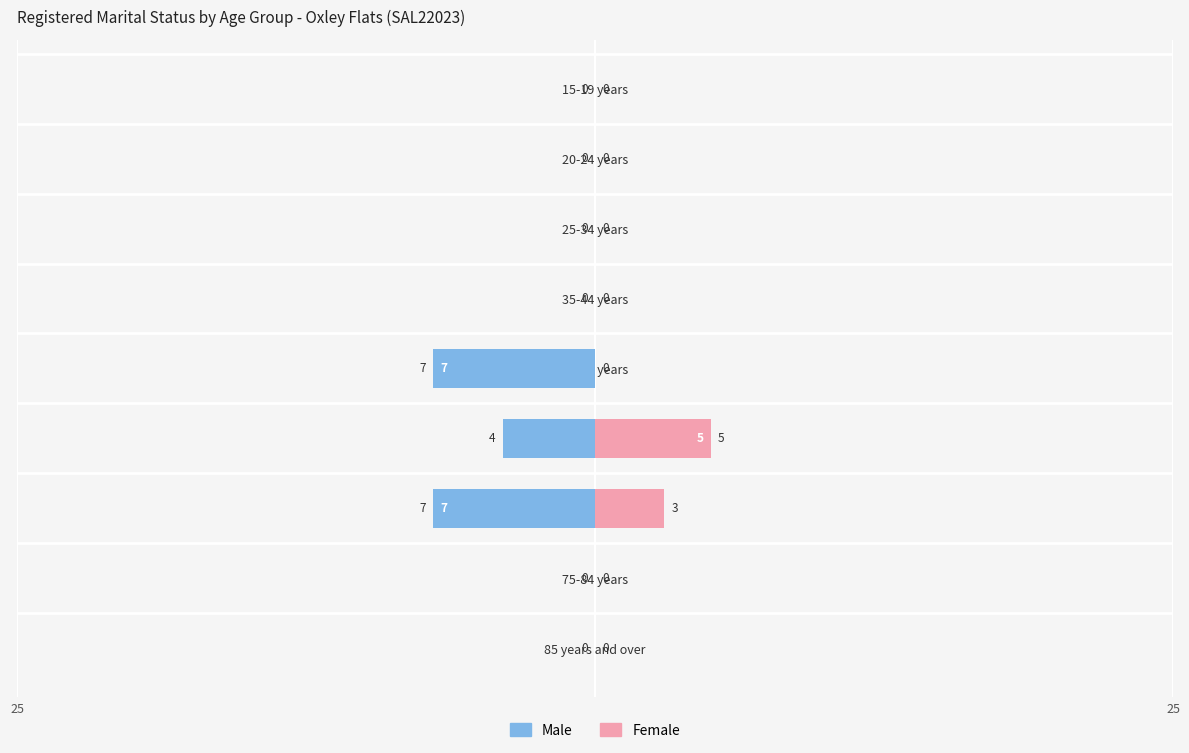

Reading right to left, extract all data points from this chart.

Male: 0	0	-7	-4	-7	0	0	0	0
Female: 0	0	3	5	0	0	0	0	0